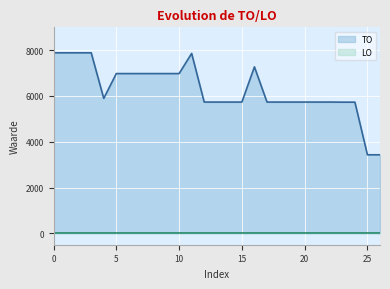

Which series has the largest range (max minus min)?

TO